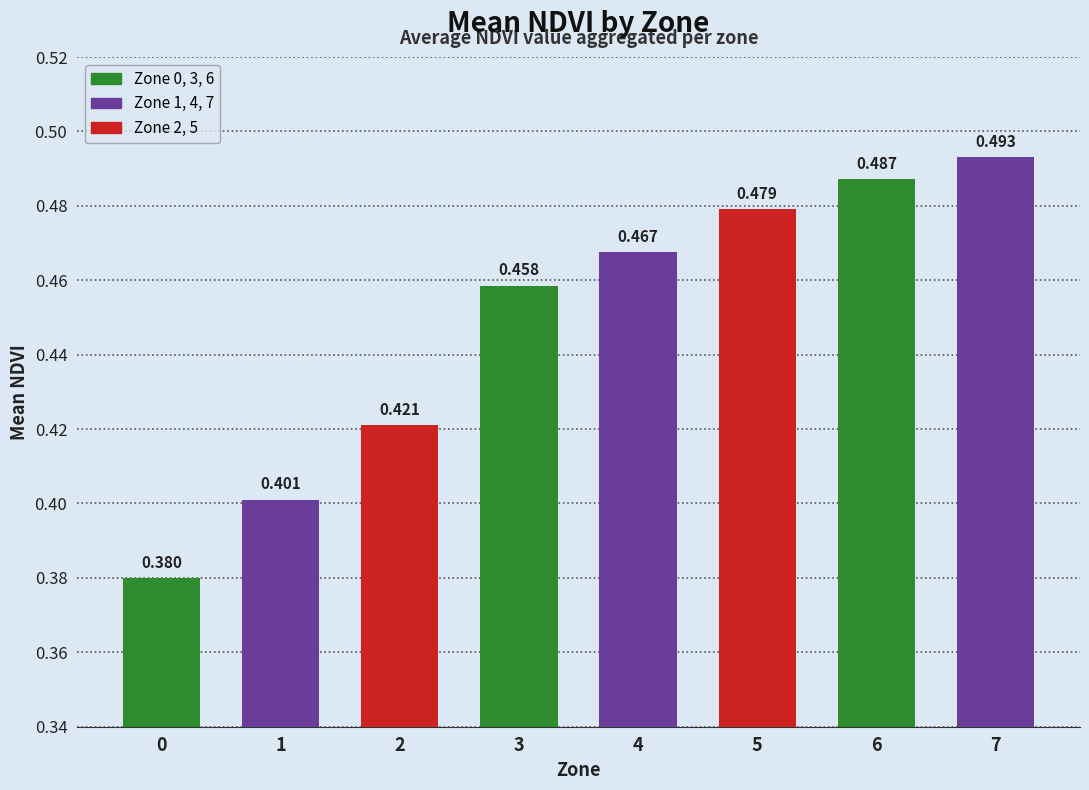

List the labels in order of value, largest first.

7, 6, 5, 4, 3, 2, 1, 0